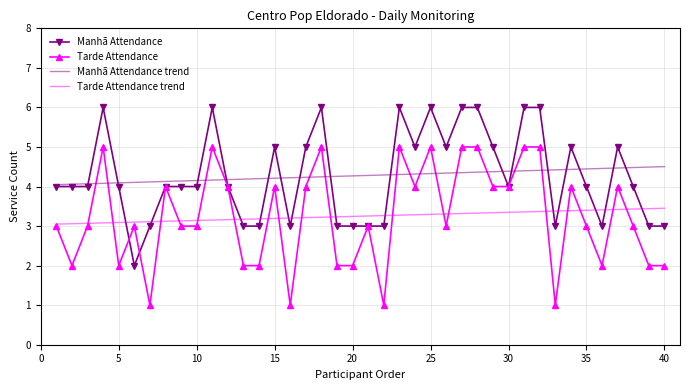

What are all the series names shown in the legend?

Manhã Attendance, Tarde Attendance, Manhã Attendance trend, Tarde Attendance trend